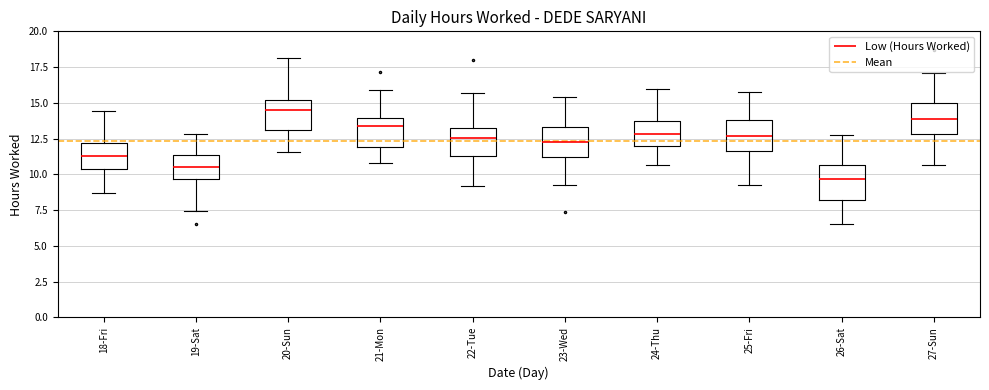

Which box's median line is the lowest?

26-Sat